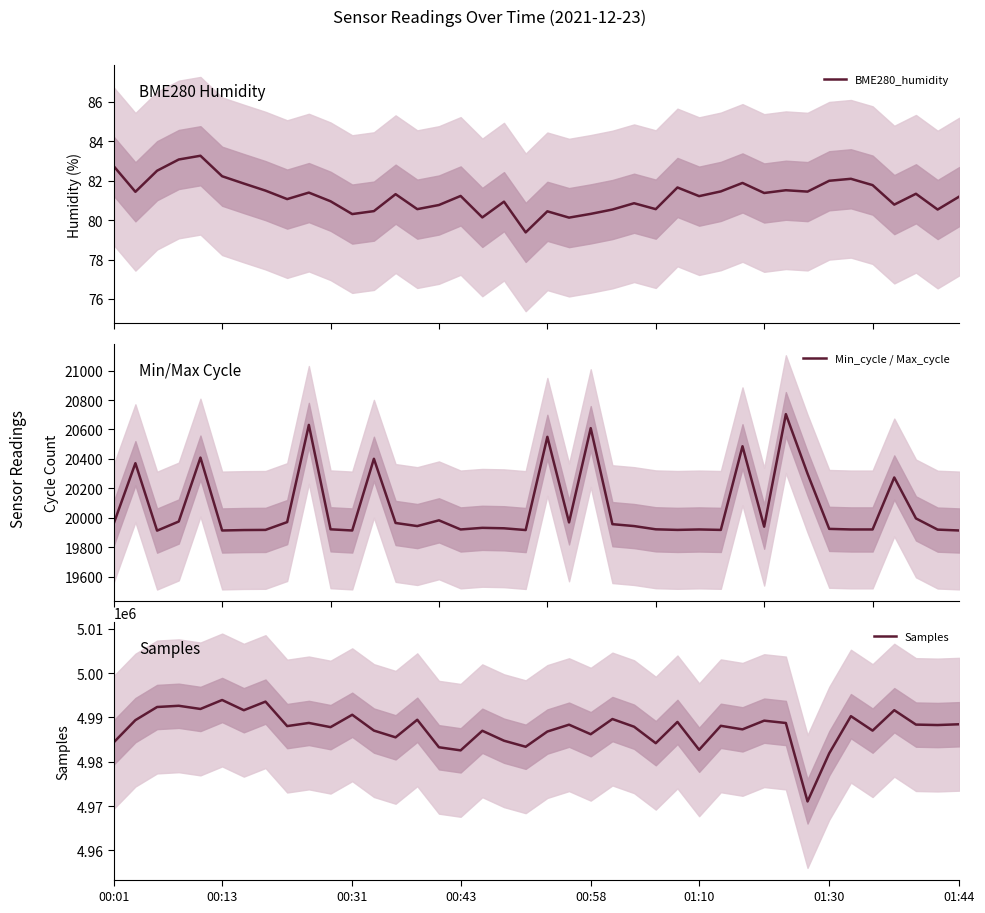

What is the highest value of the BME280_humidity series?

83.3